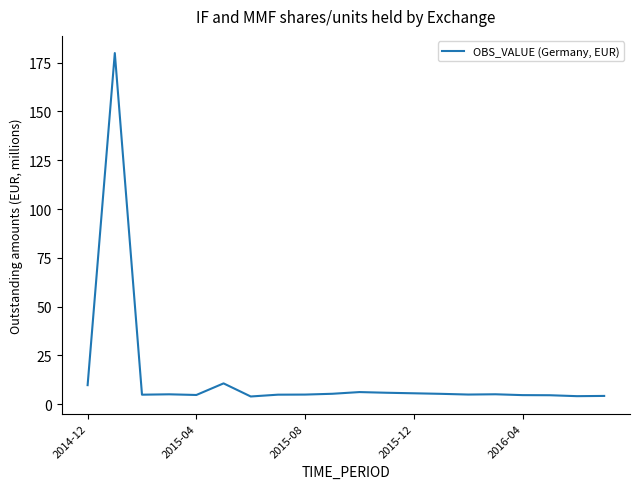

What is the minimum value shown in the chart?

4.0